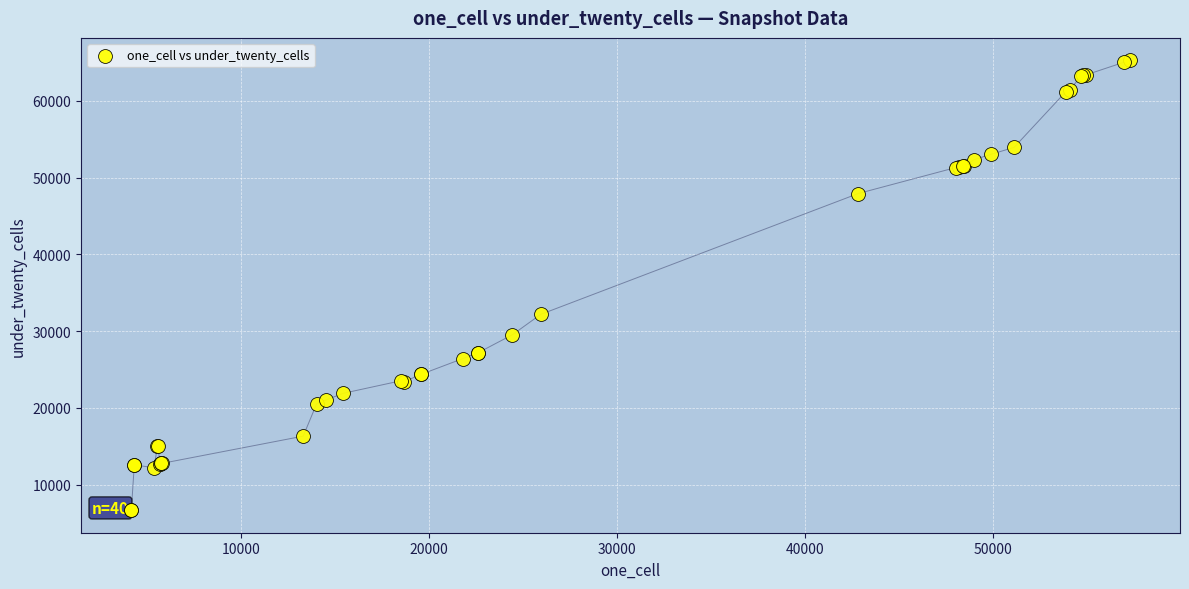

What Y value in the scatter plot is closest to 35966?

32175